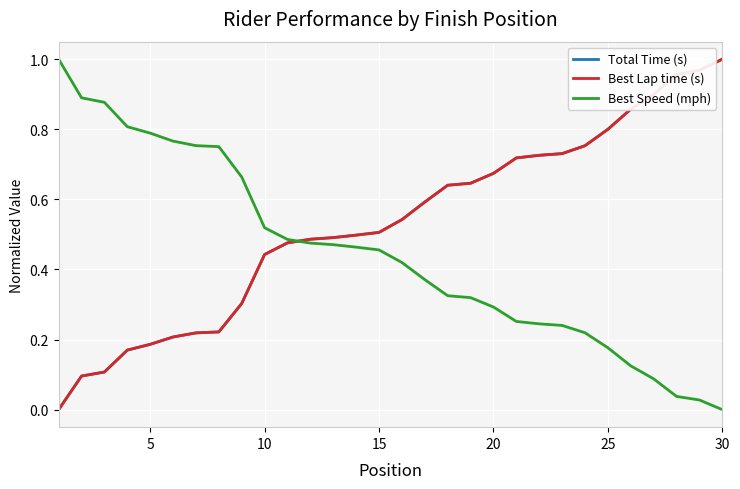

At how many categories does at least one series exceed 0?

30